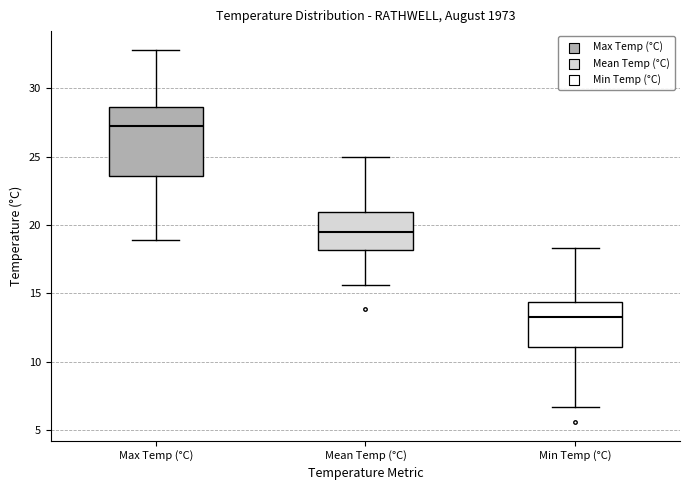

Reading left to right, transcribe this box plot: for each box, give where its median line is, the range the box spans, and where its two whiskers end, as read against the y-axis. The values are not printed on the chart, so give them approximately, as read against the axis.

Max Temp (°C): median 27.0, box 23.5 to 28.5, whiskers 19.0 to 33.0
Mean Temp (°C): median 19.5, box 18.0 to 21.0, whiskers 15.5 to 25.0
Min Temp (°C): median 13.5, box 11.0 to 14.5, whiskers 6.5 to 18.5